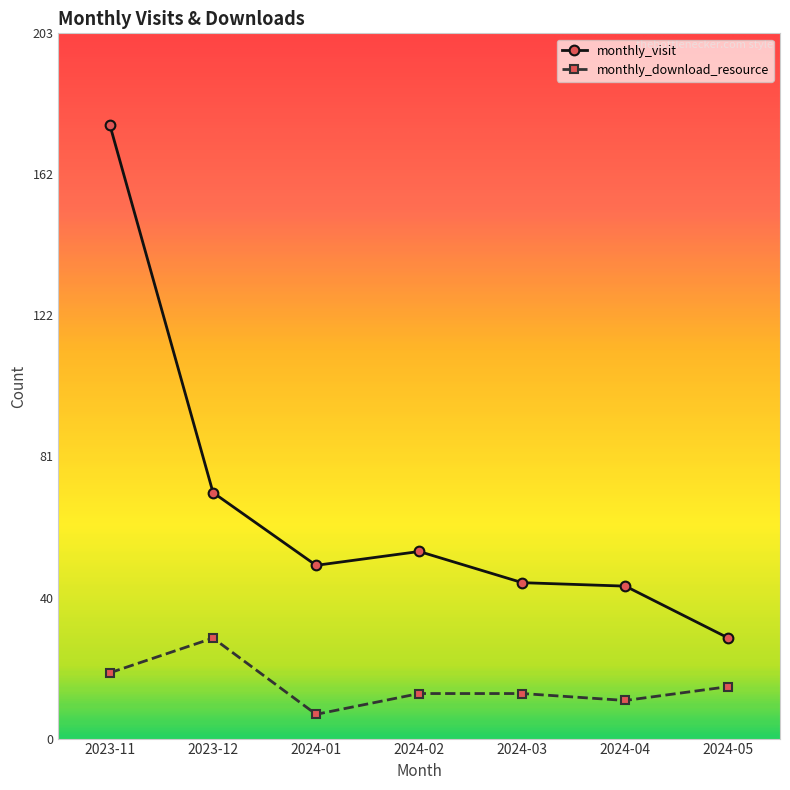

Rank the series at 2024-05 from highest to lowest value.

monthly_visit, monthly_download_resource